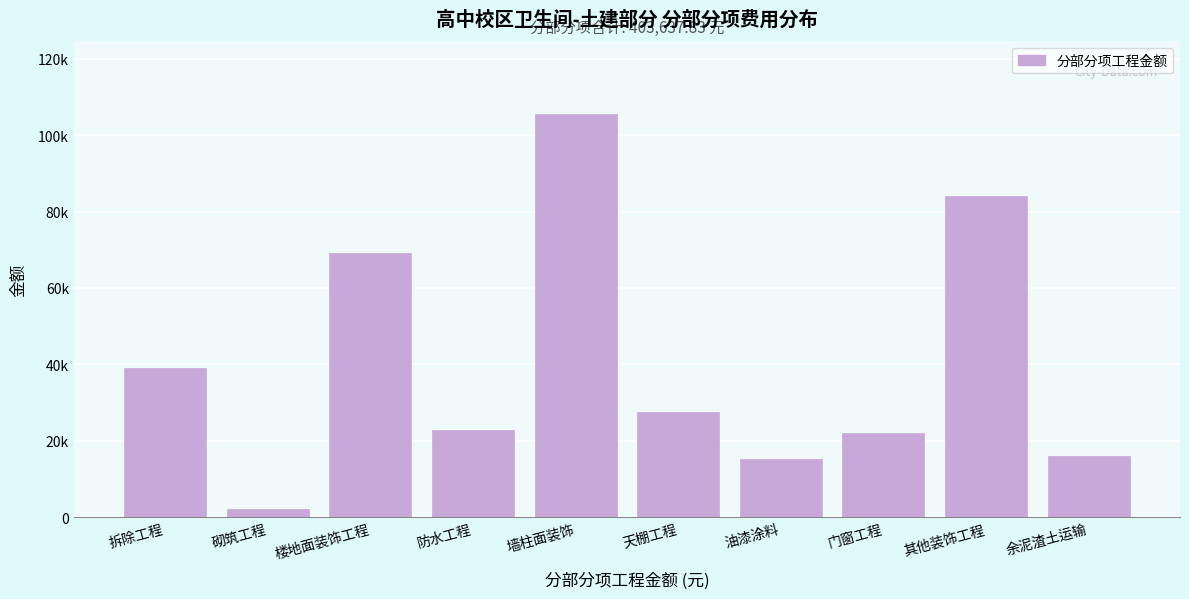

Does the chart contain any negative values?

No